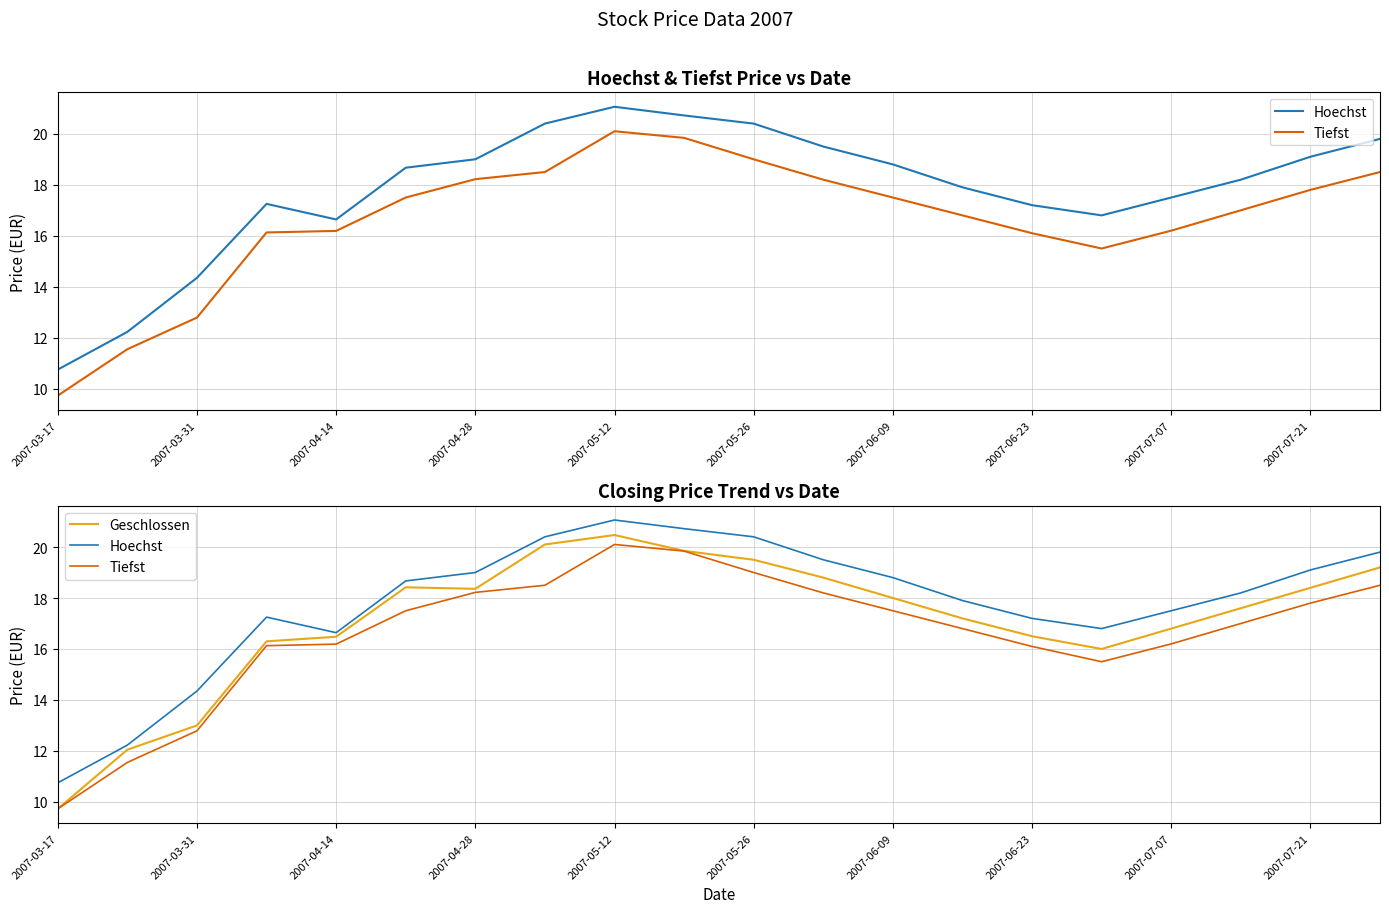

What is the value of the Tiefst point at the 12th from the left?

18.2